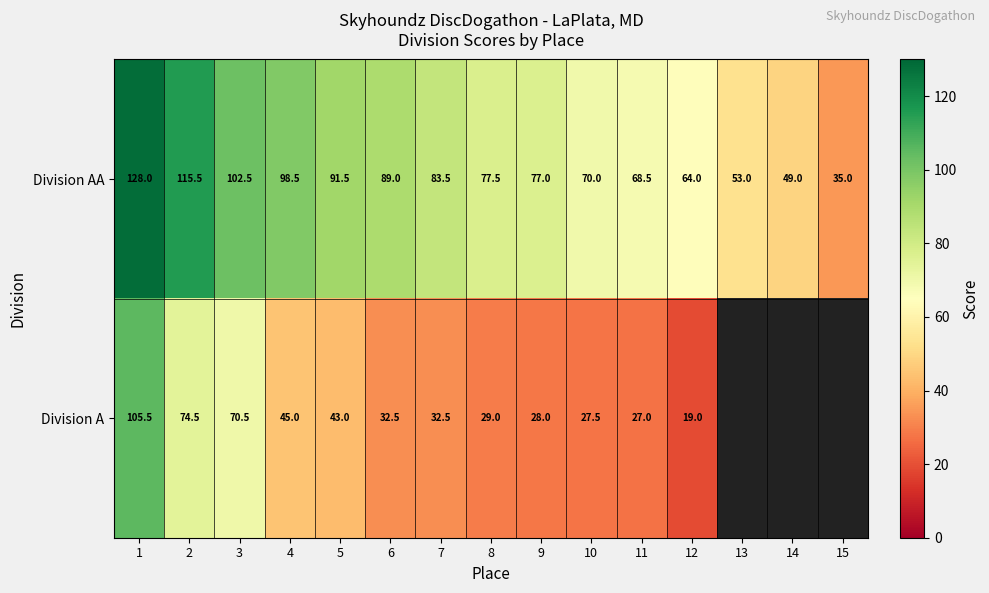

True or false: Division A has a value of 74.5 at 2.

True